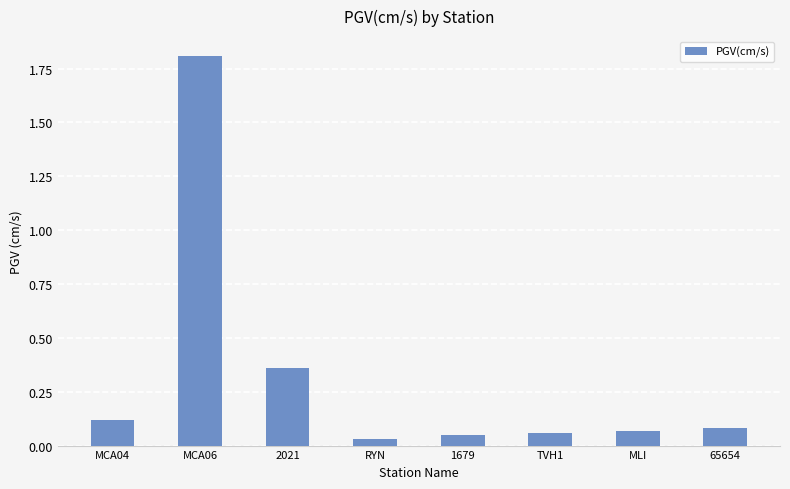

What is the maximum value shown in the chart?

1.8